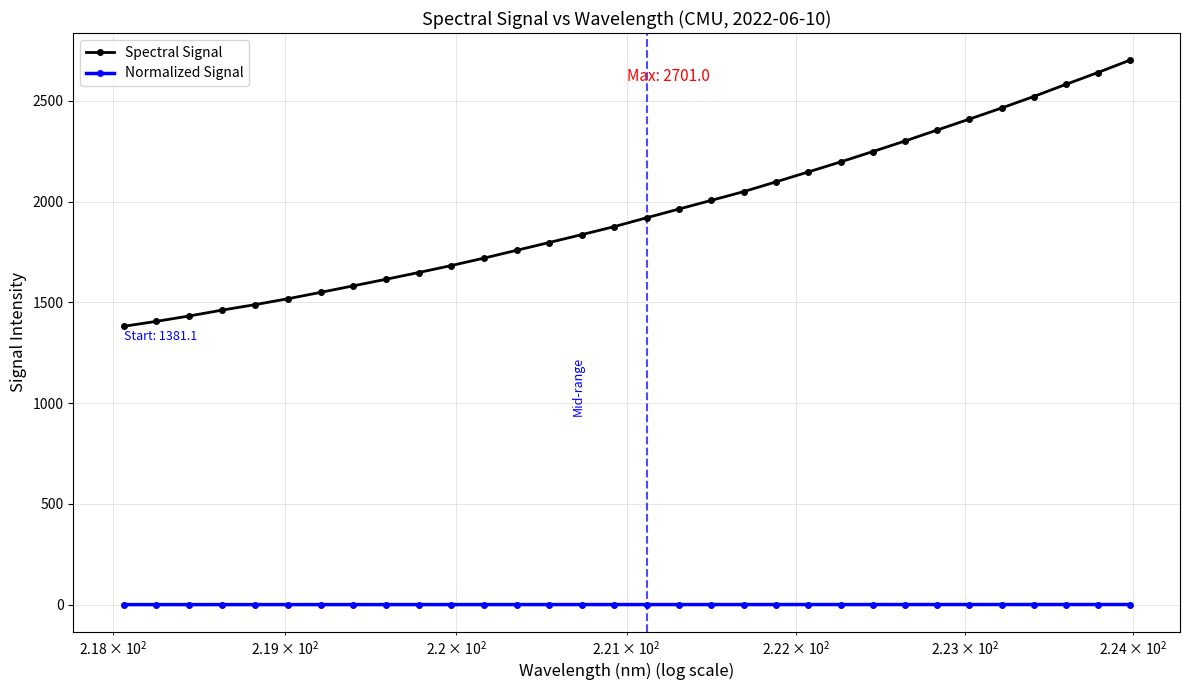

Rank the series by their maximum value, from highest to lowest.

Spectral Signal, Normalized Signal